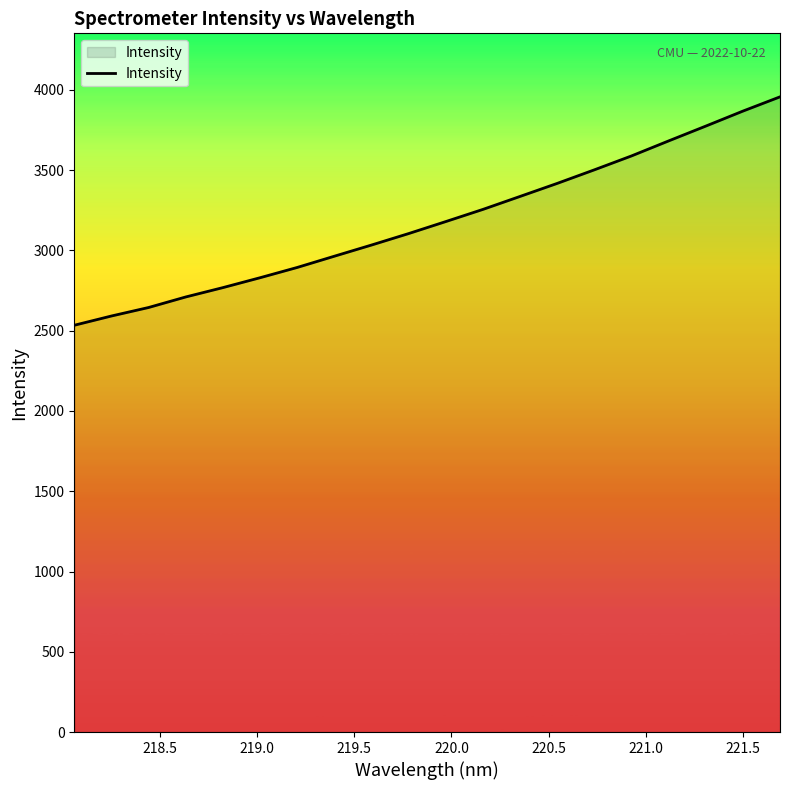

What is the difference between the maximum and minimum values?

1422.9